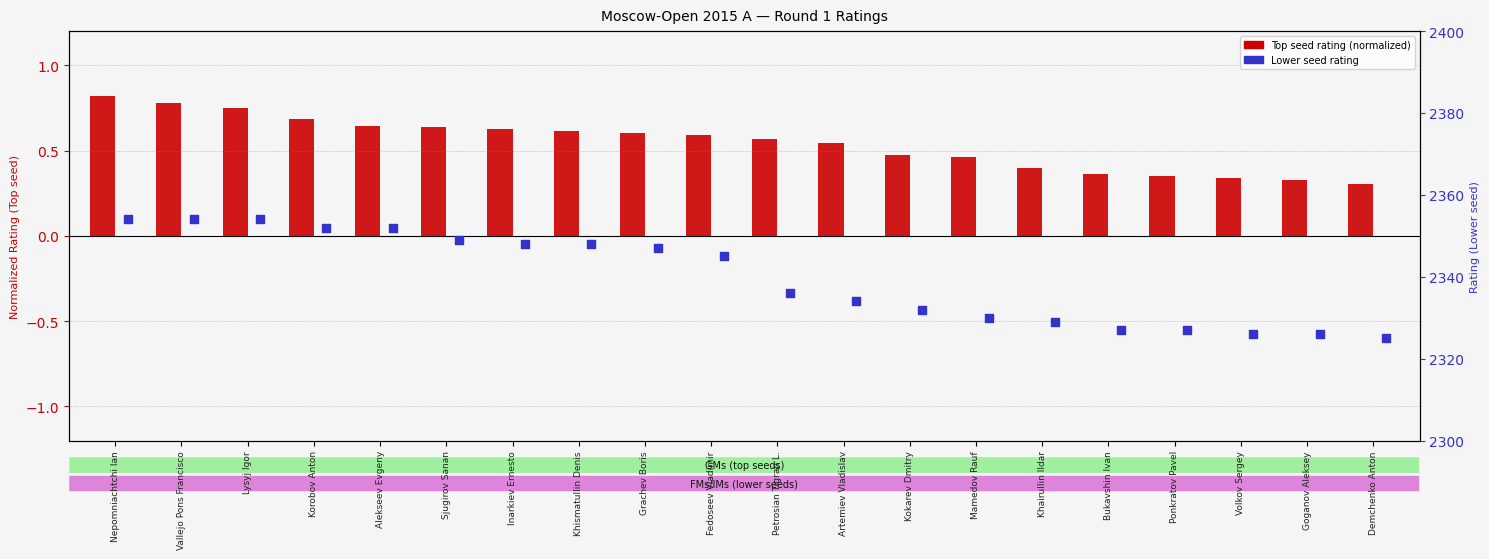

Which series has the largest total across all categories?

Rating (Right)